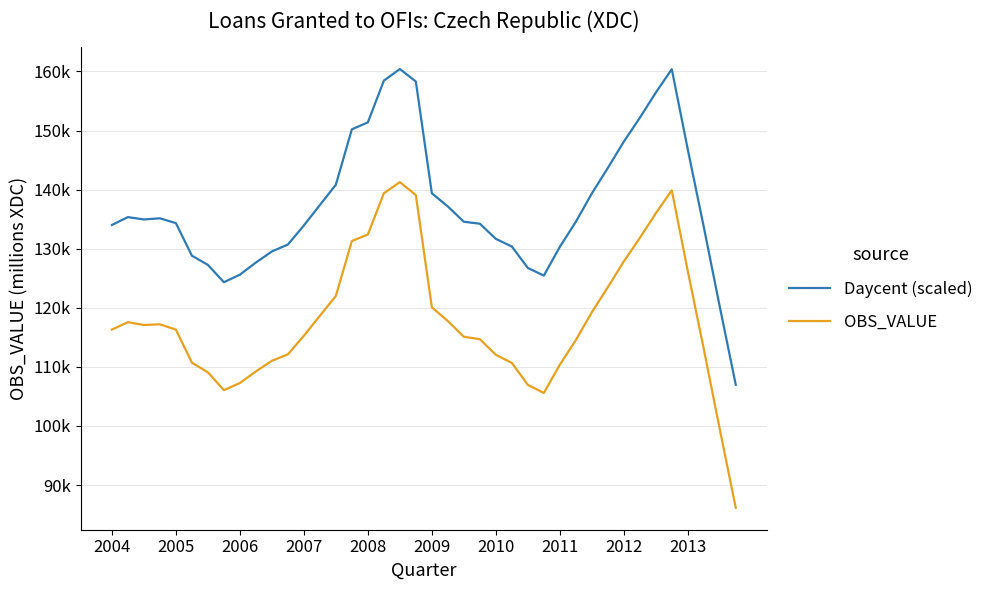

What is the average value of the OBS_VALUE series?

118008.8